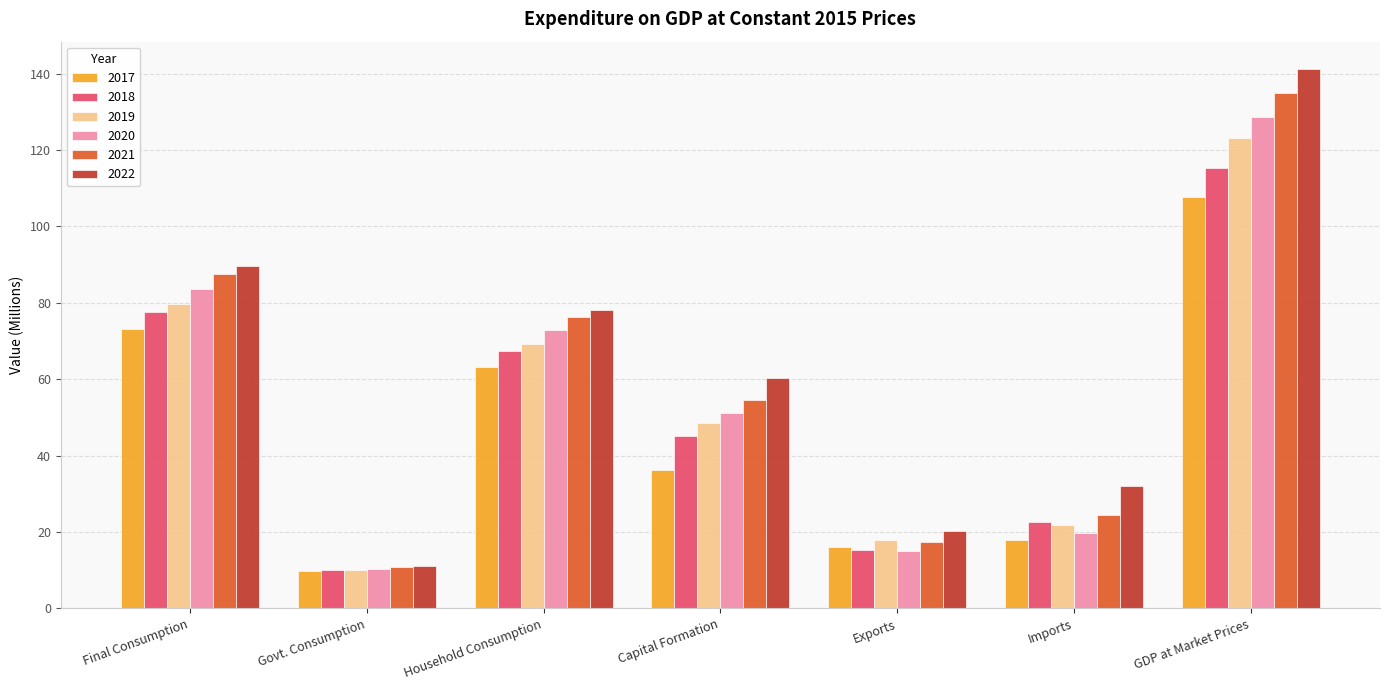

Which series changed the most between Govt. Consumption and Household Consumption?

2022